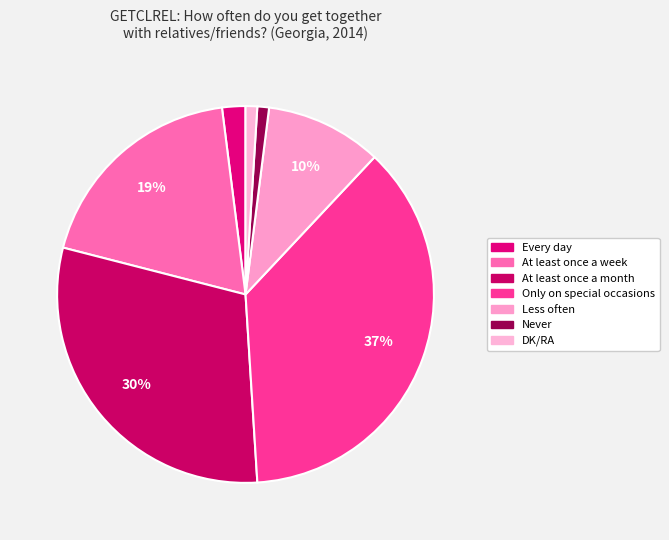

What portion of the pie excludes Less often?

90.0%